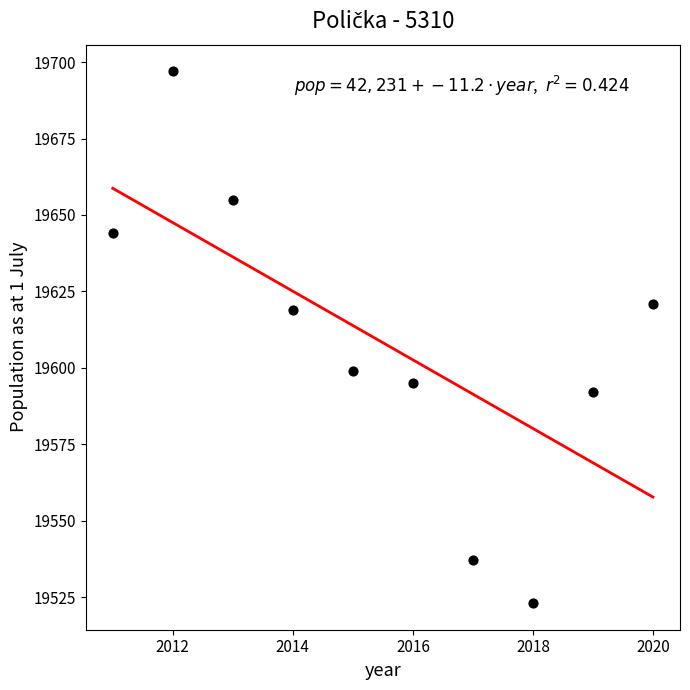

What Y value in the scatter plot is closest to 19610?

19619